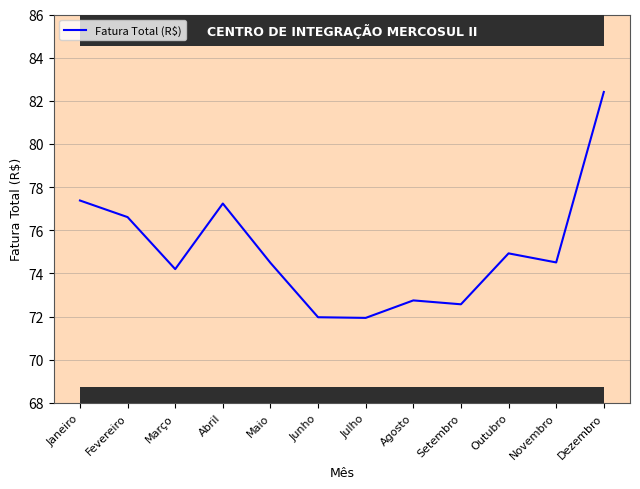

Where is the first local minimum?

Março